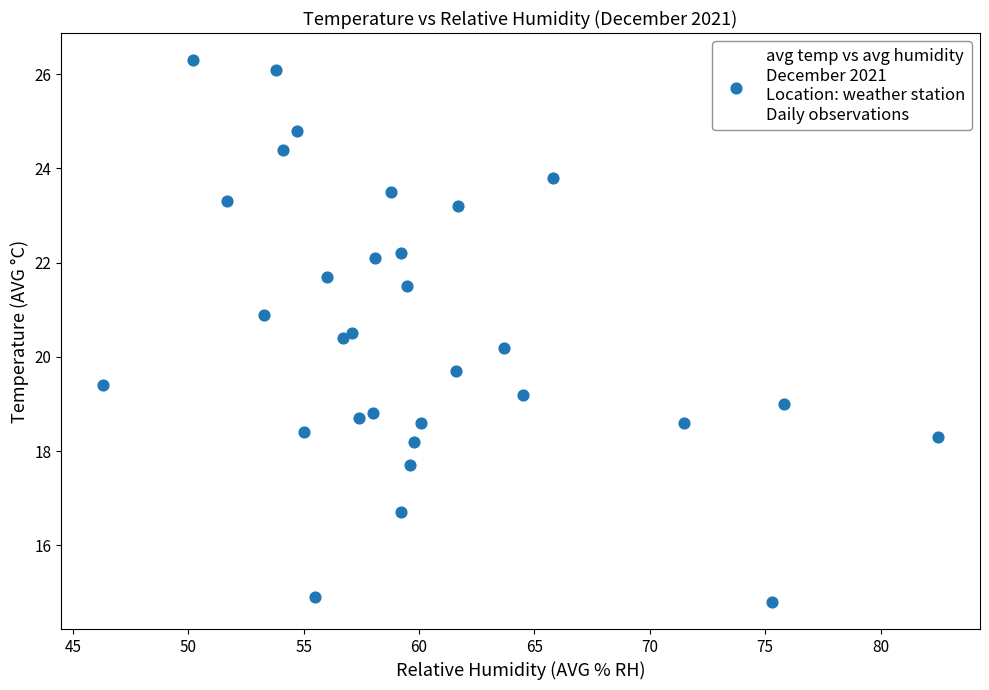

What is the range of X values (max minus min)?

36.2